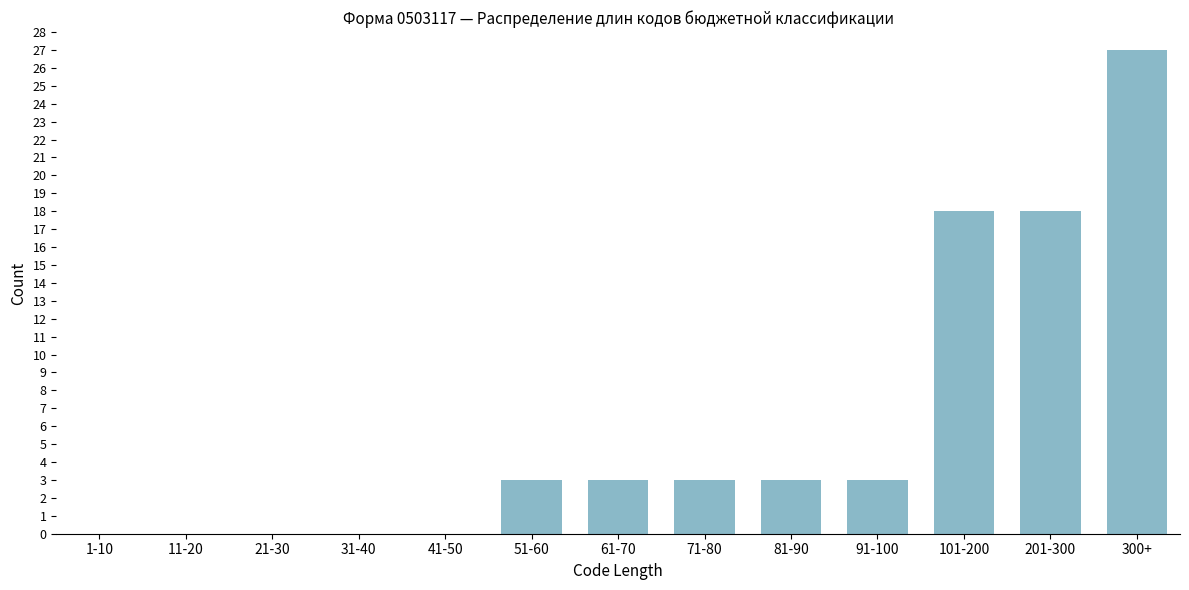

Reading left to right, list all the values displayed in this chart.

1-10=0	11-20=0	21-30=0	31-40=0	41-50=0	51-60=3	61-70=3	71-80=3	81-90=3	91-100=3	101-200=18	201-300=18	300+=27